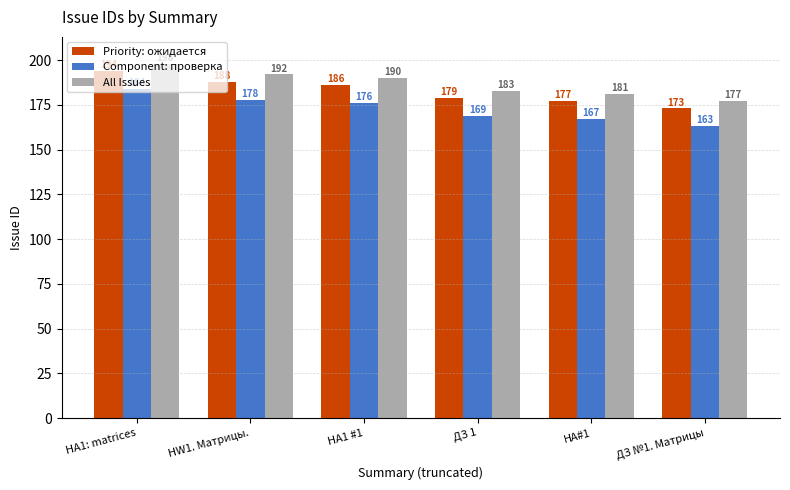

Where is Component: проверка nearest to the value 173?

HA1 #1